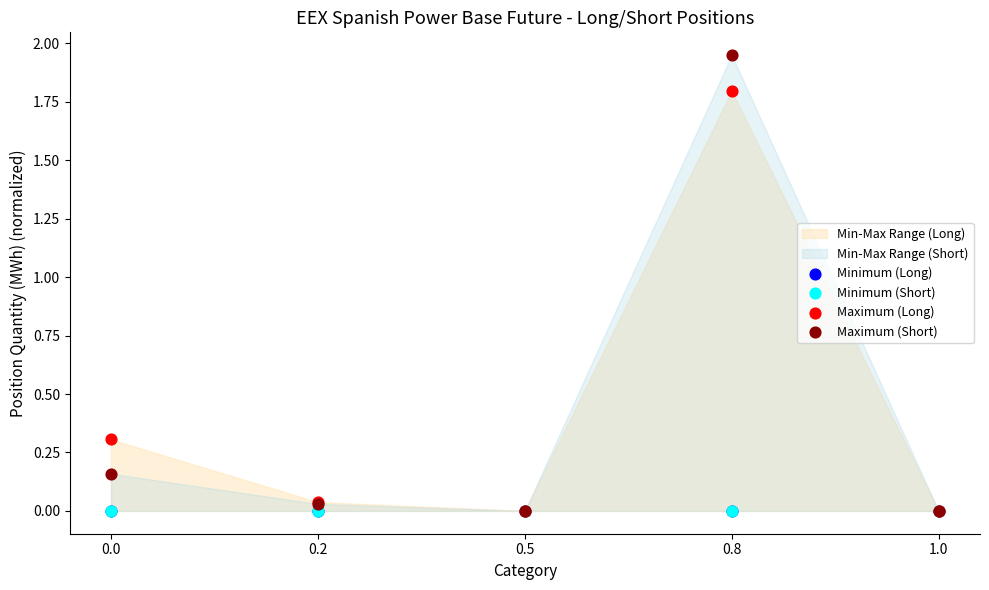

Which series reaches the maximum Y coordinate?

Maximum (Short)